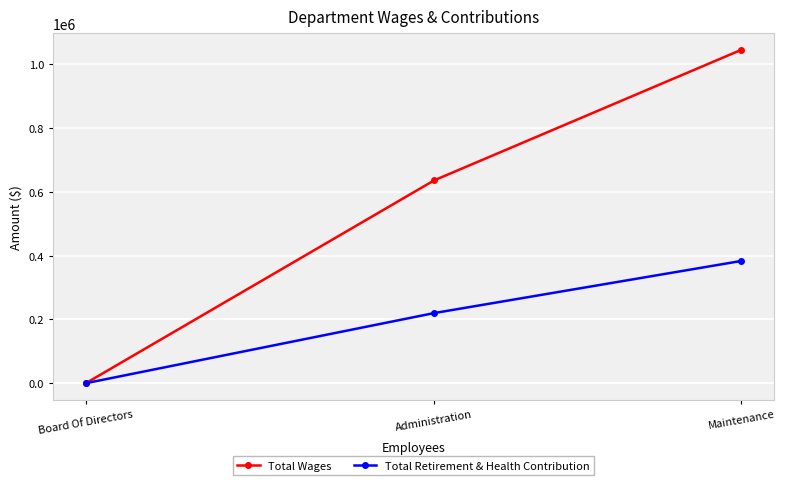

Rank the series by their maximum value, from highest to lowest.

Total Wages, Total Retirement & Health Contribution